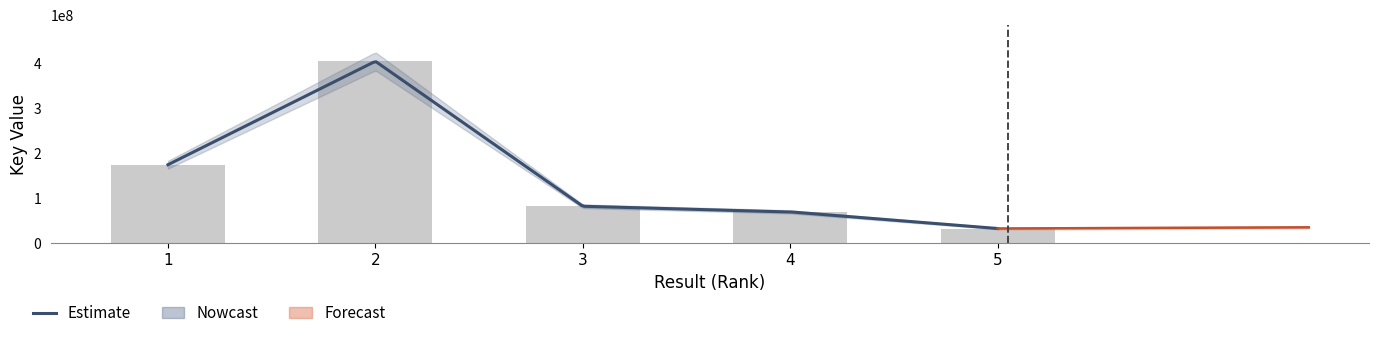

Rank the categories by value from highest to lowest.

2, 1, 3, 4, 5